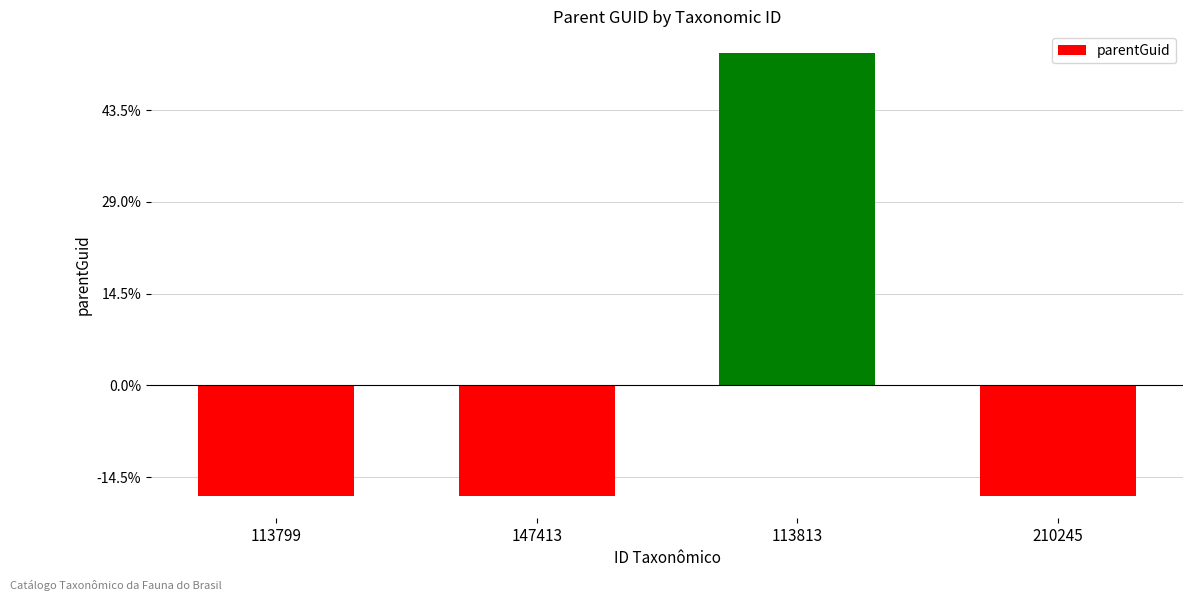

What is the label of the 1st bar from the right?

210245